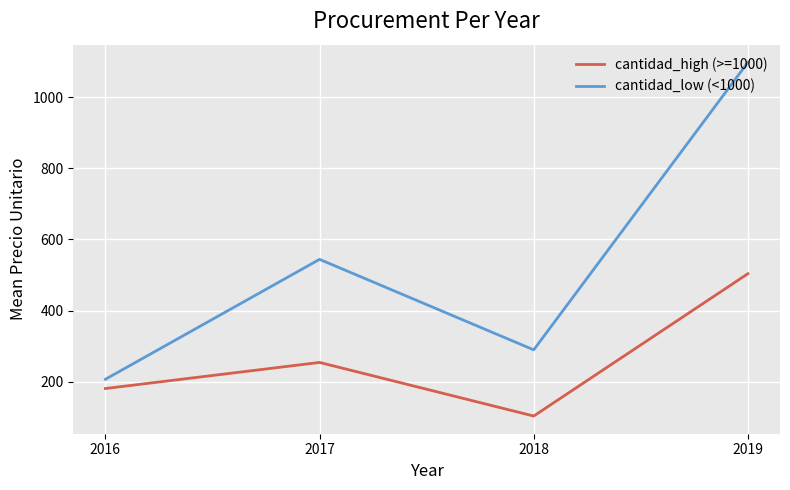

Which series has the widest spread of values?

cantidad_low (<1000)